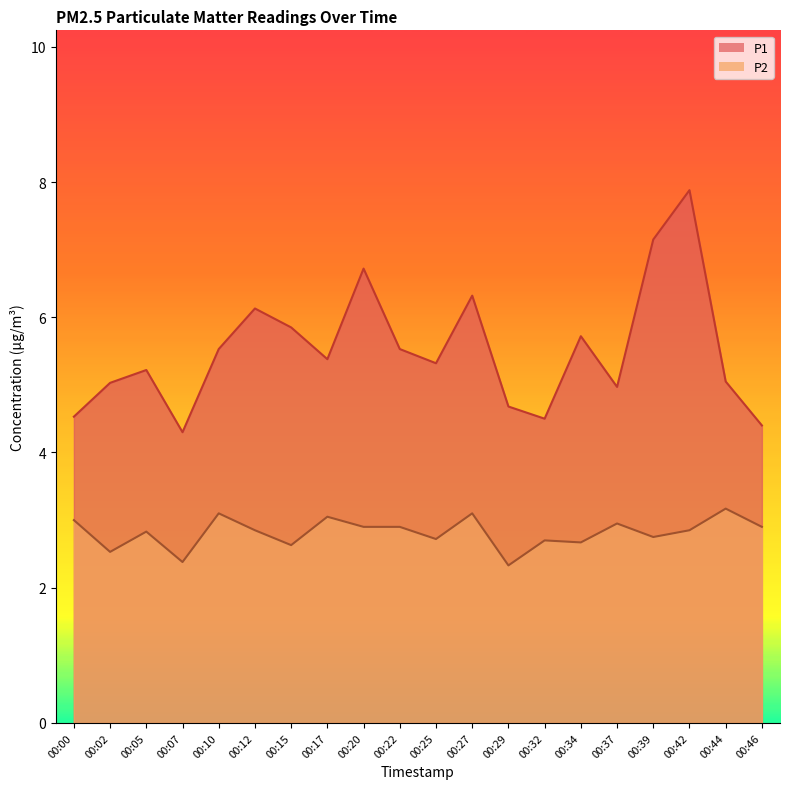

Which category has the highest value in the P2 series?

00:44